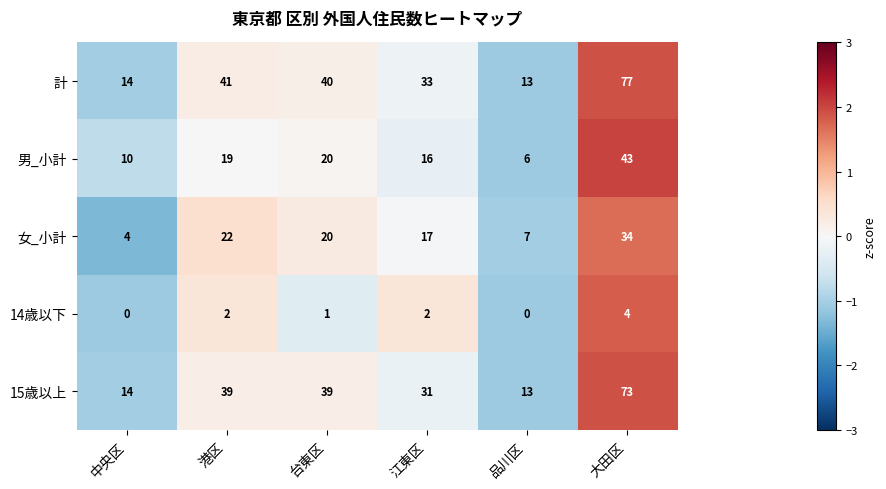

Which series changed the most between 中央区 and 台東区?

計